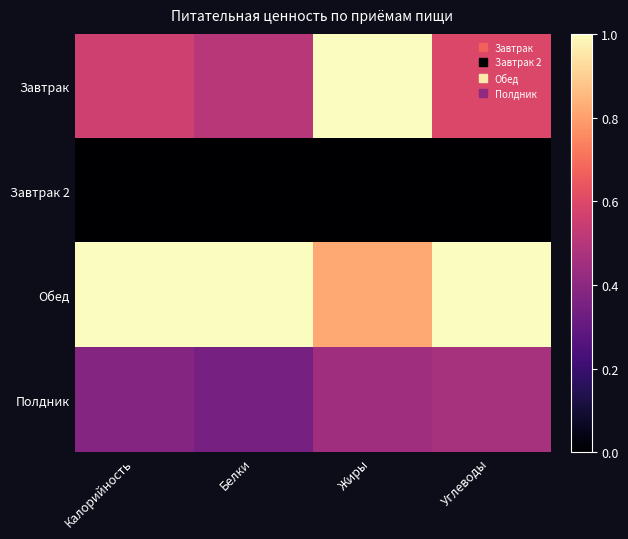

Which series changed the most between Калорийность and Углеводы?

Полдник